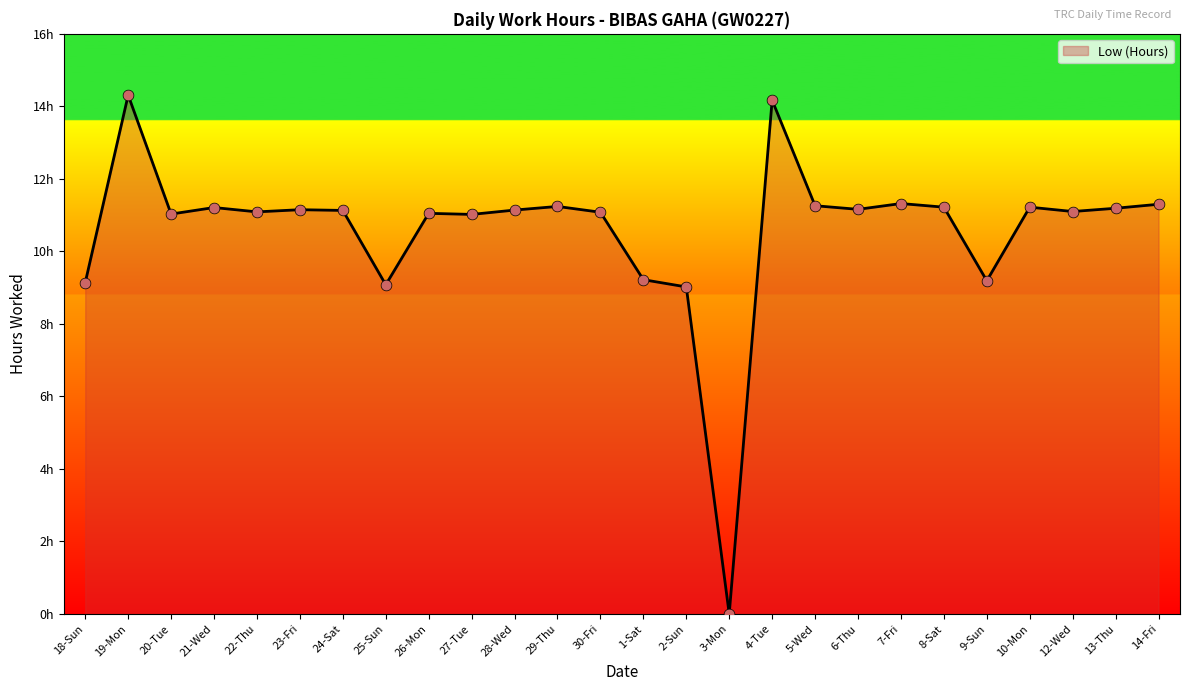

What is the change in value from 28-Wed to 2-Sun?

-2.1